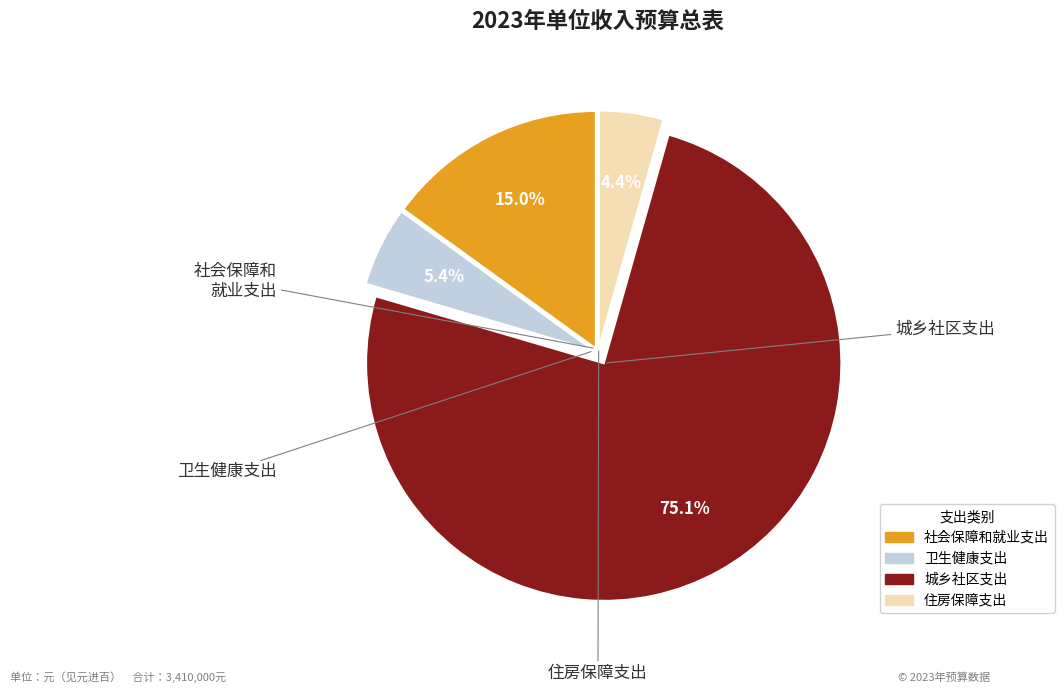

Between 住房保障支出 and 卫生健康支出, which is larger?

卫生健康支出